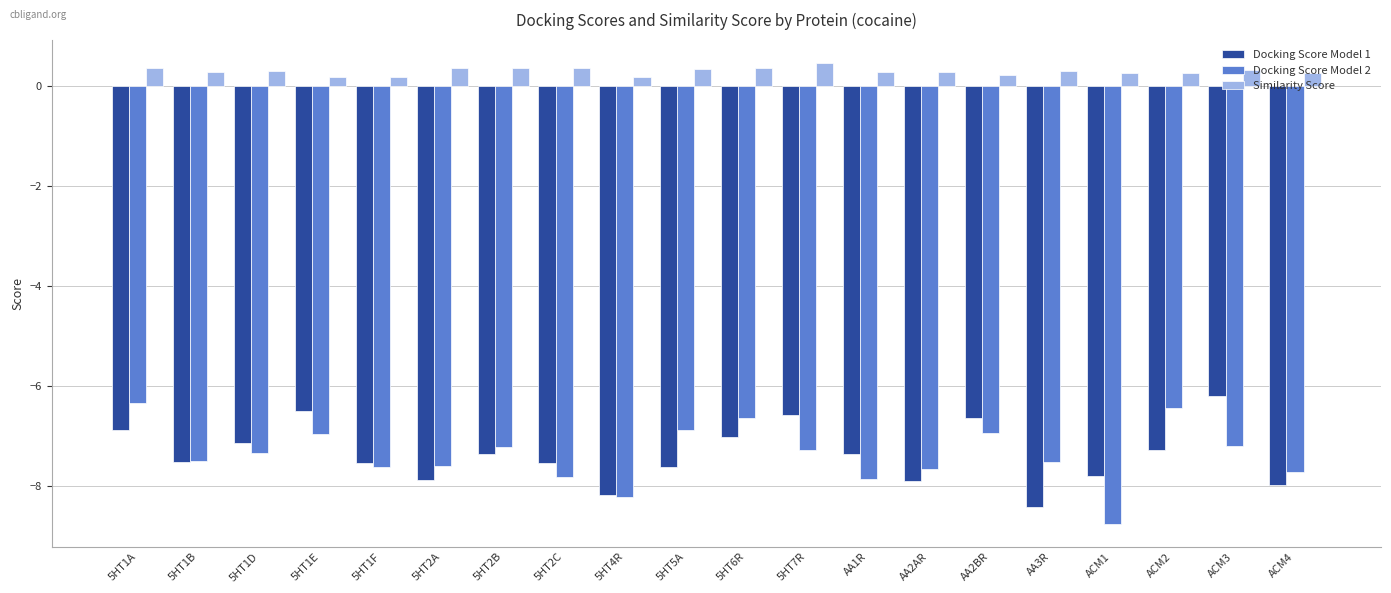

What is the difference between the second highest and minimum values in the Similarity Score series?

0.2